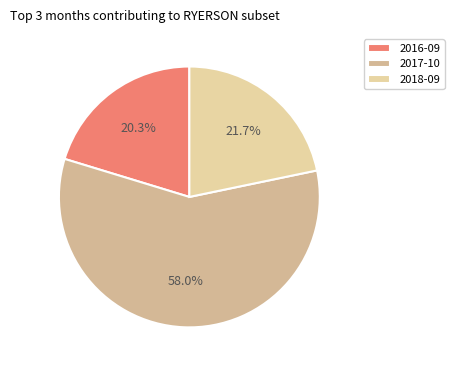

What percentage is NOT represented by 2017-10?

42.0%